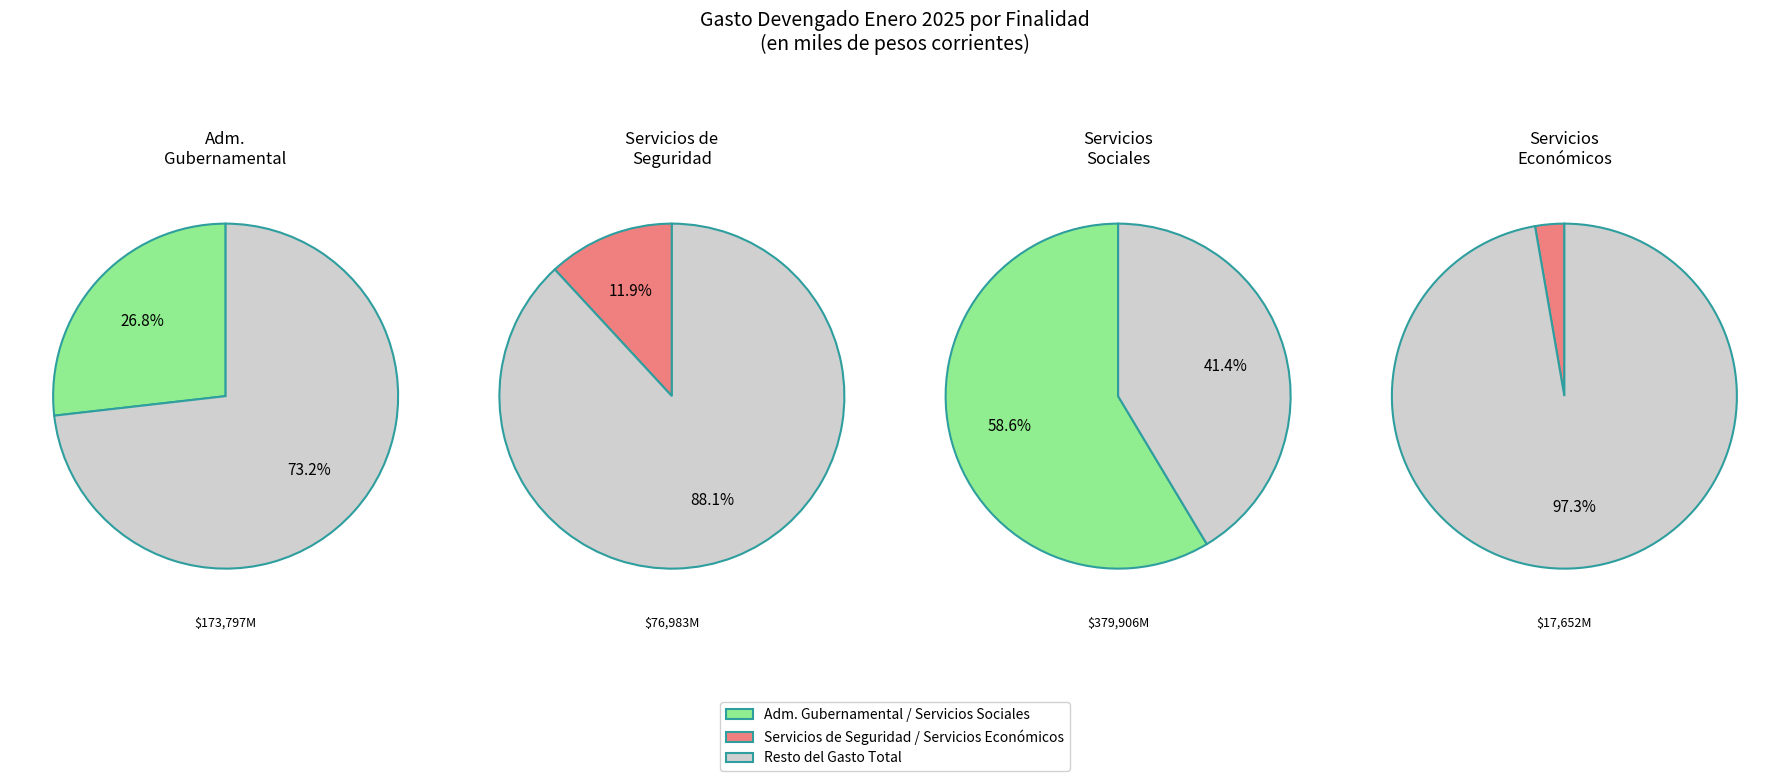

Which has a higher value, II. SERVICIOS DE SEGURIDAD or IV. SERVICIOS ECONOMICOS?

II. SERVICIOS DE SEGURIDAD